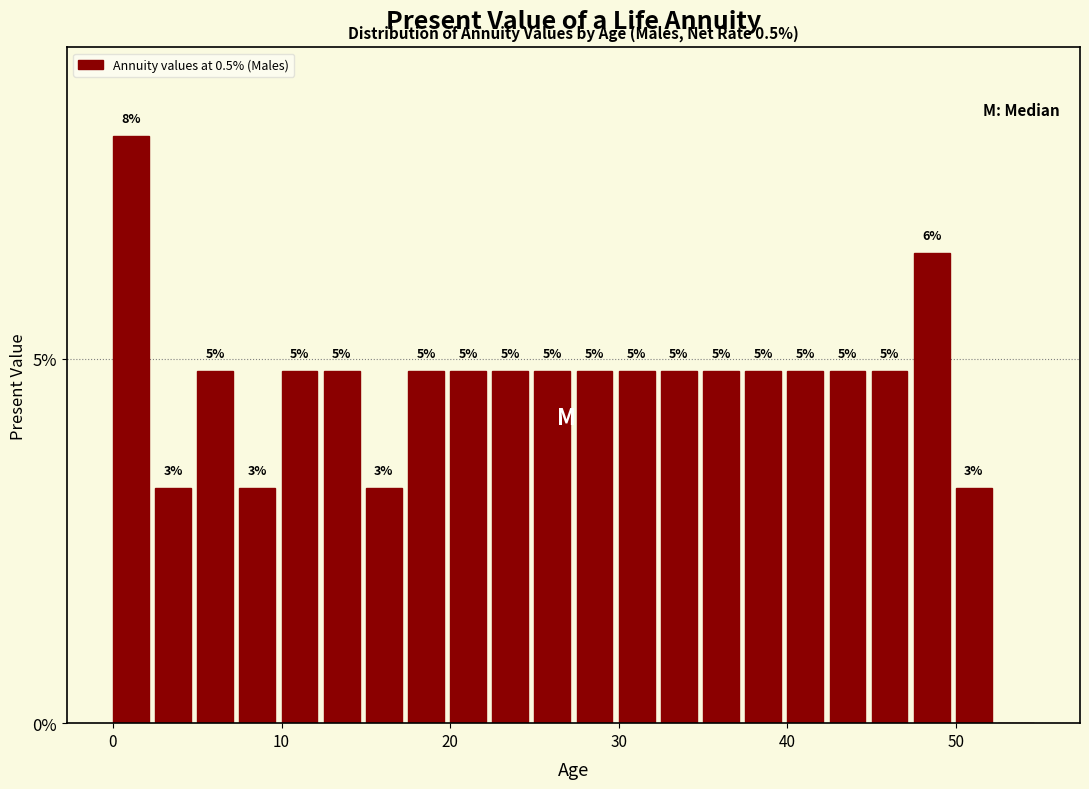

Around what value on the x-axis is the tallest bar? Give the approximate position of its centre, as read against the axis.

1